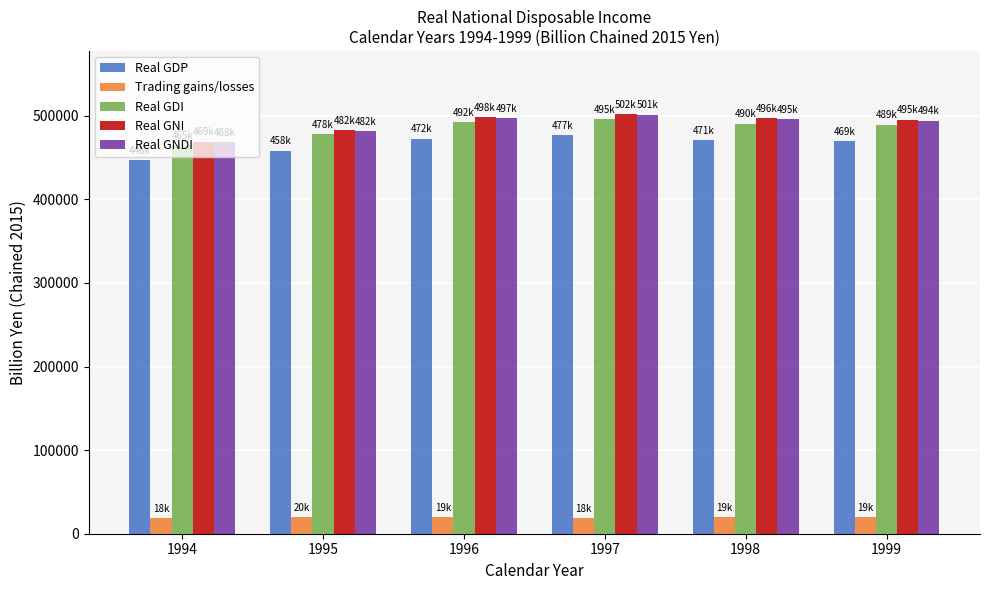

What is the difference between the maximum and minimum values in the Real GDI series?

30422.3